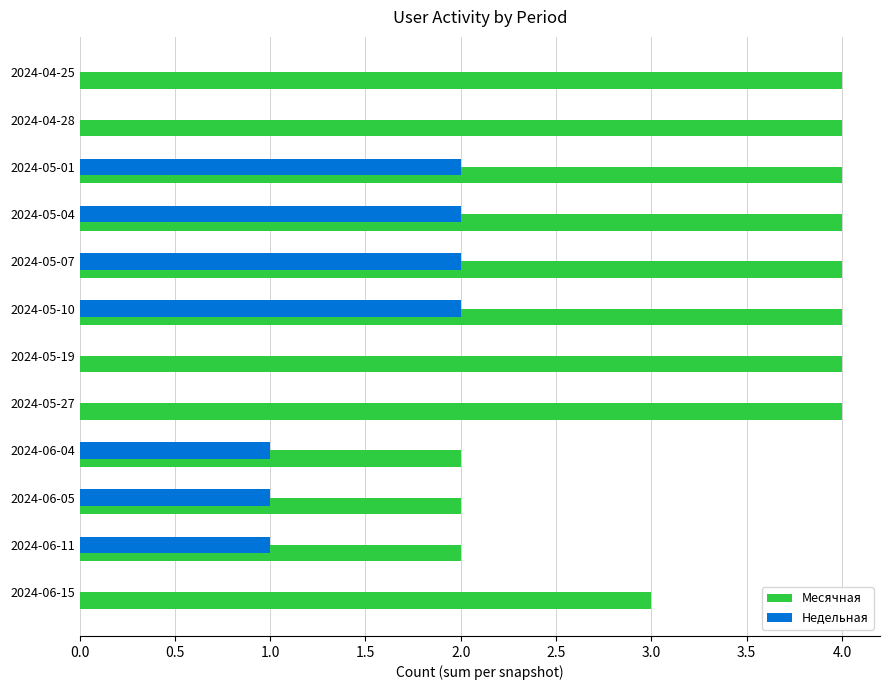

The Недельная series shows 2 at 2024-05-01. True or false?

True